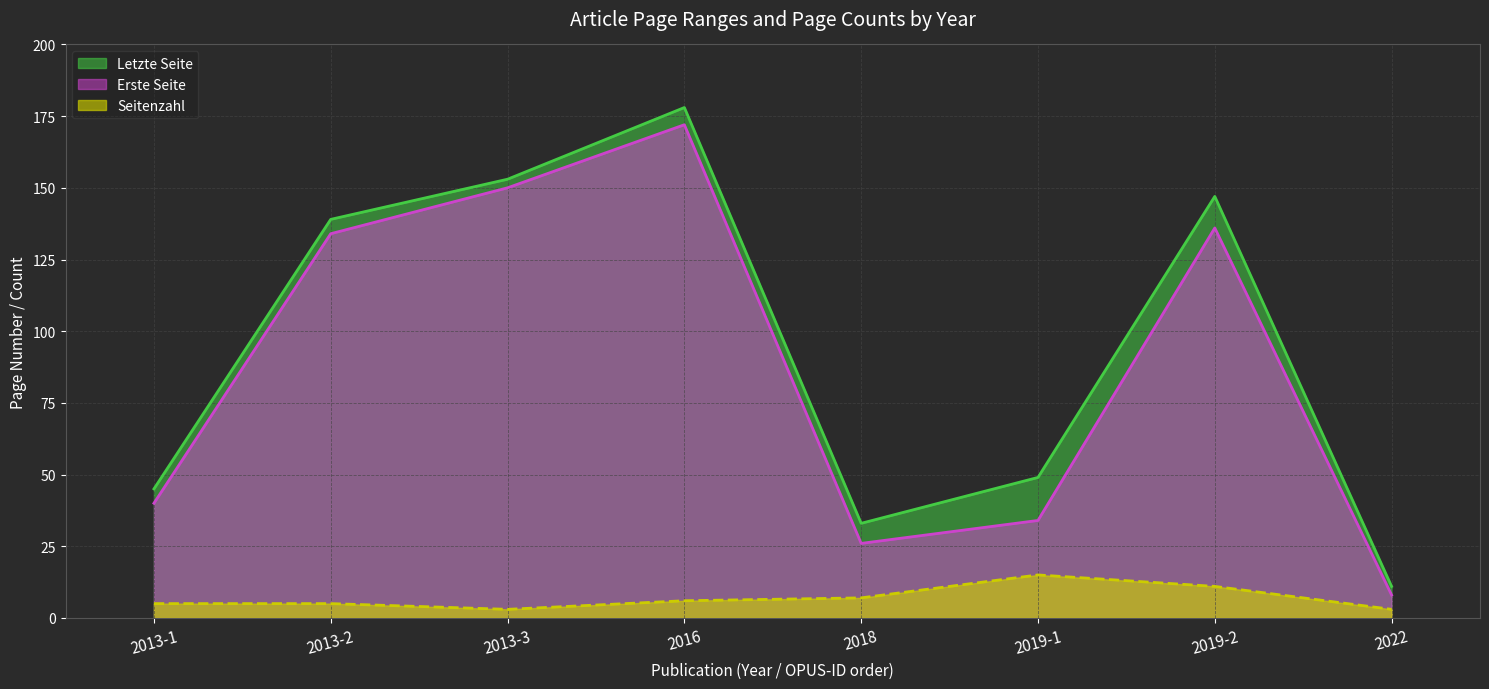

In Erste Seite, how many points are lower than both neighbors (excluding endpoints)?

1